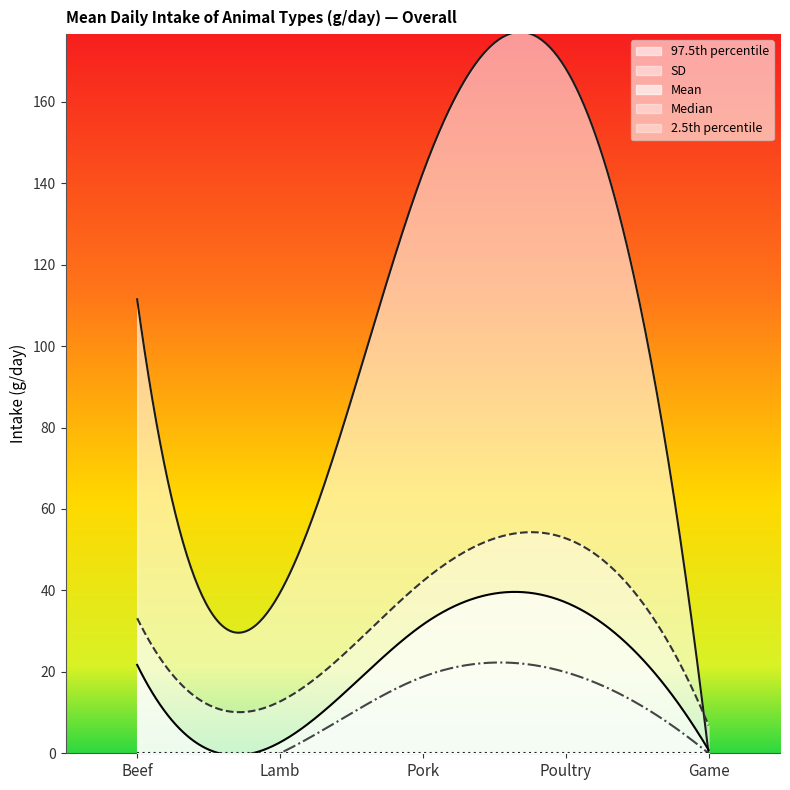

Where is SD nearest to the value 29?

Beef